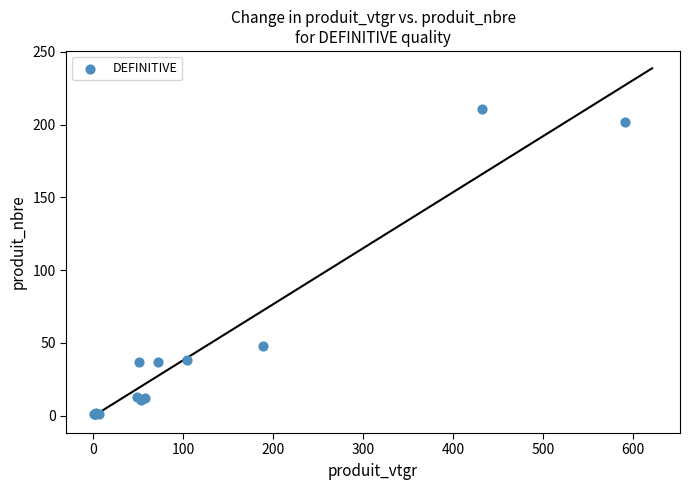

What Y value in the scatter plot is closest to 106?

48